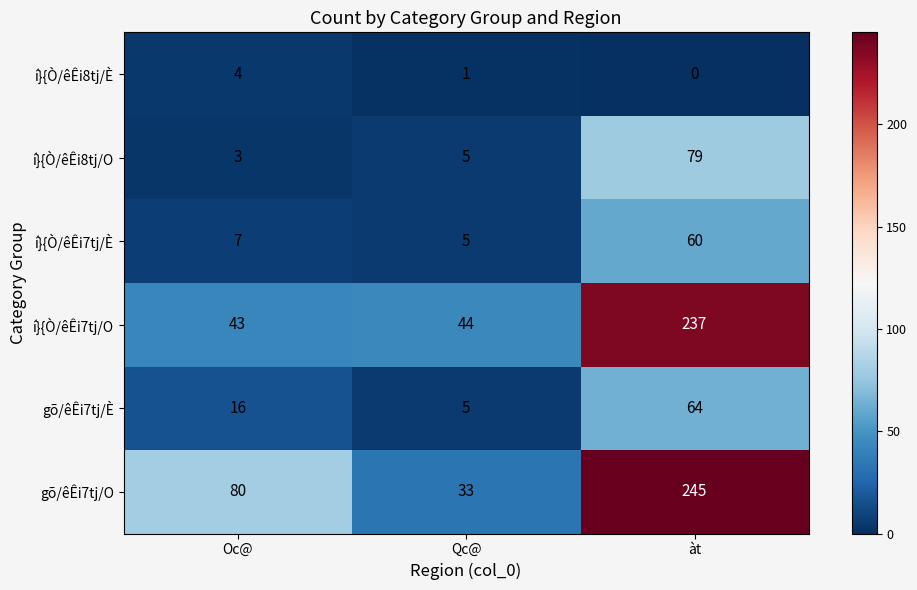

Which series has the largest total across all categories?

gõ/êÊi7tj/O